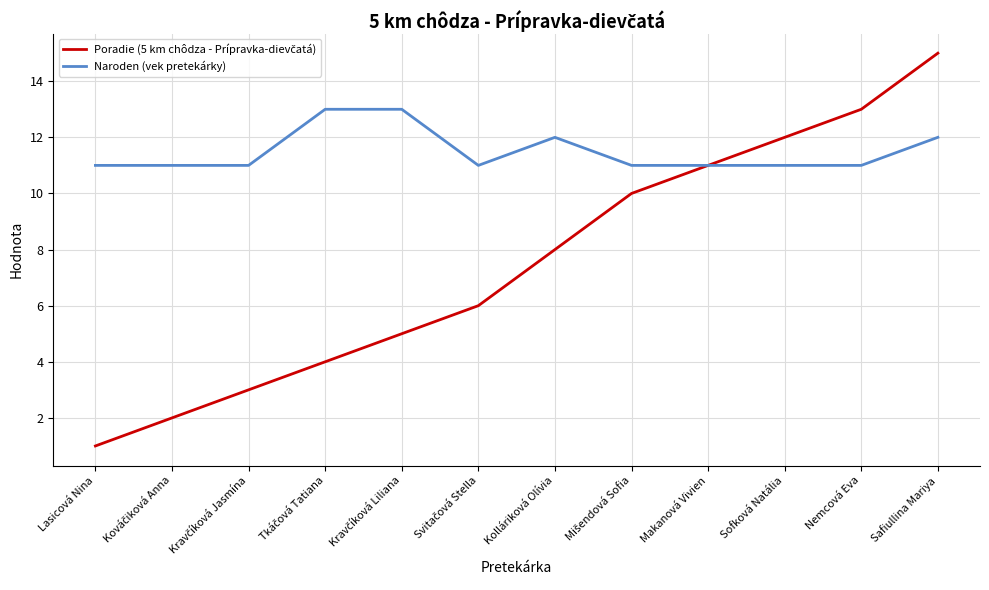

What position from the left is Safiullina Mariya?

12